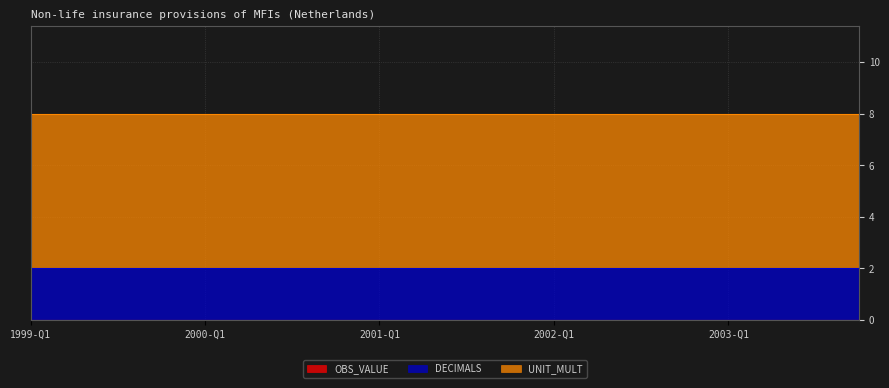

Which series has the largest total across all categories?

UNIT_MULT